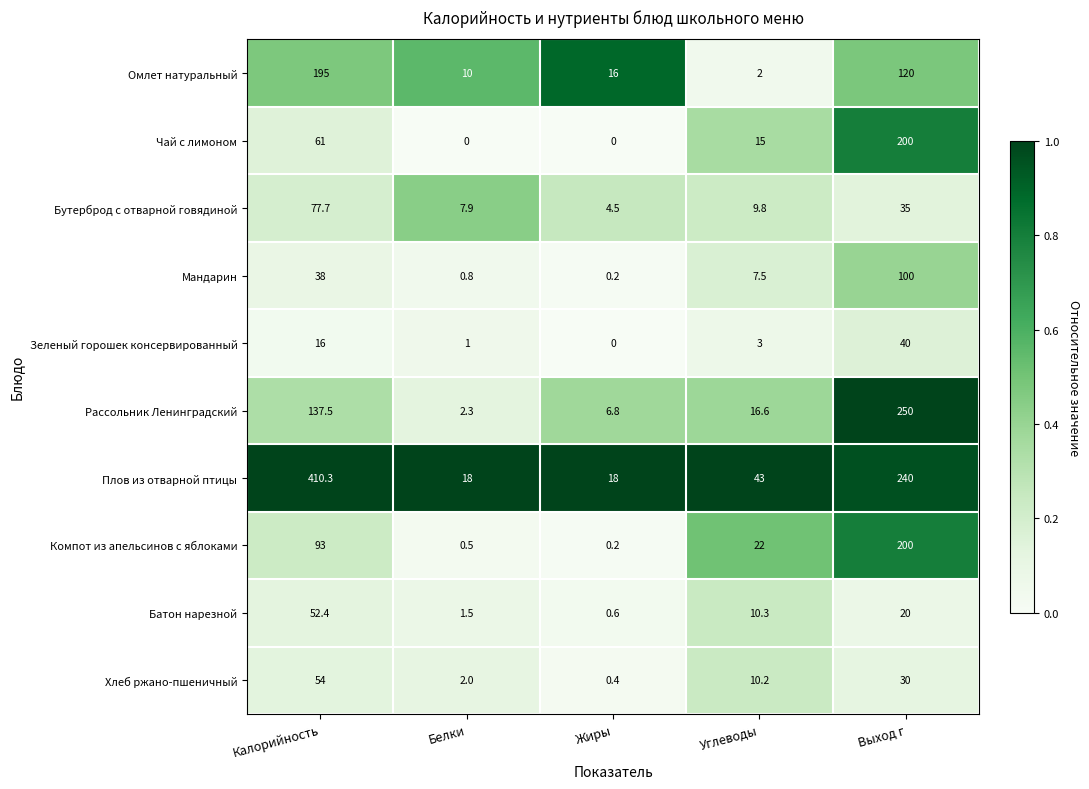

What is the average value of the Чай с лимоном series?

55.2